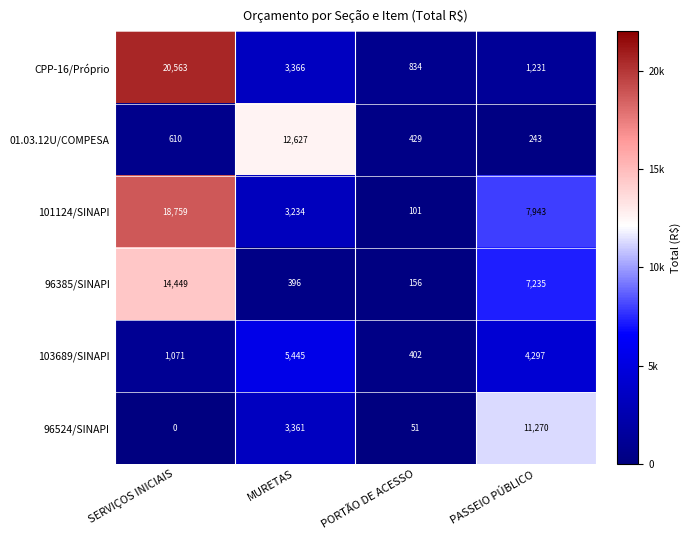

Which series has the largest range (max minus min)?

CPP-16/Próprio